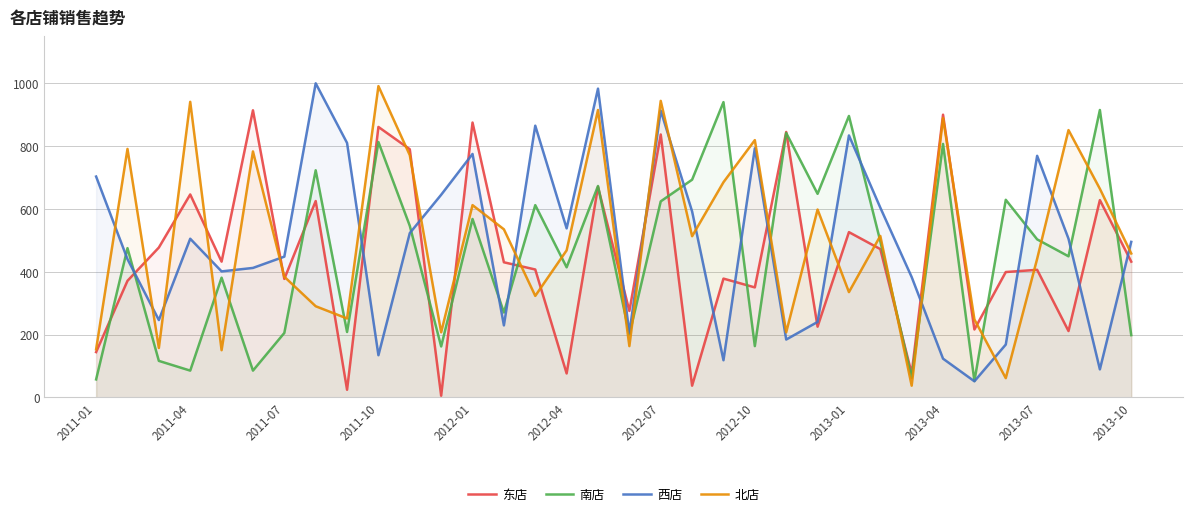

Reading right to left, transcribe all the data shown in this chart.

东店: 432	628	211	406	399	216	900	76	472	526	225	845	350	378	37	837	275	670	76	407	430	875	5	790	861	24	625	377	914	432	646	477	371	144
南店: 198	915	449	503	629	52	807	62	497	896	648	842	163	940	693	624	200	673	414	612	270	568	162	546	813	208	723	205	85	381	85	116	475	57
西店: 495	89	505	769	168	51	123	383	604	834	240	184	793	118	592	913	205	983	538	865	229	775	645	523	134	810	1000	448	412	401	505	246	440	703
北店: 458	664	851	441	61	248	889	37	514	335	598	207	819	685	513	944	163	915	468	323	535	612	207	771	991	251	290	384	783	150	941	157	791	153